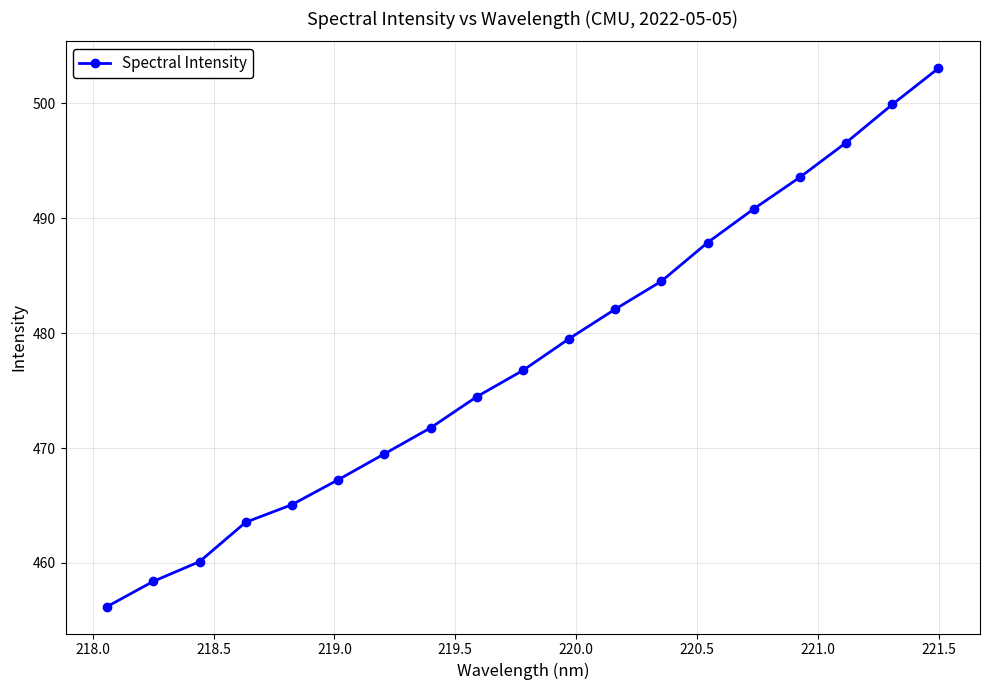

What is the value of the 18th point from the left?

499.9